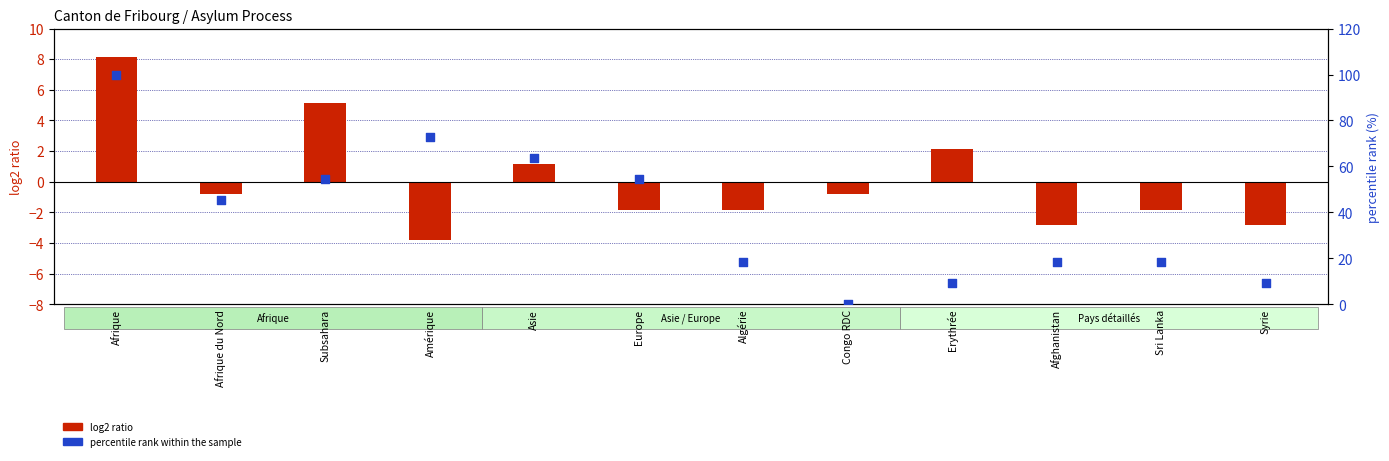

At how many categories does at least one series exceed 50?

5